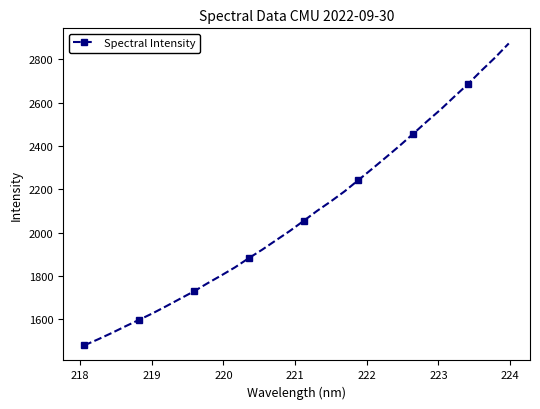

What is the maximum value shown in the chart?

2874.0